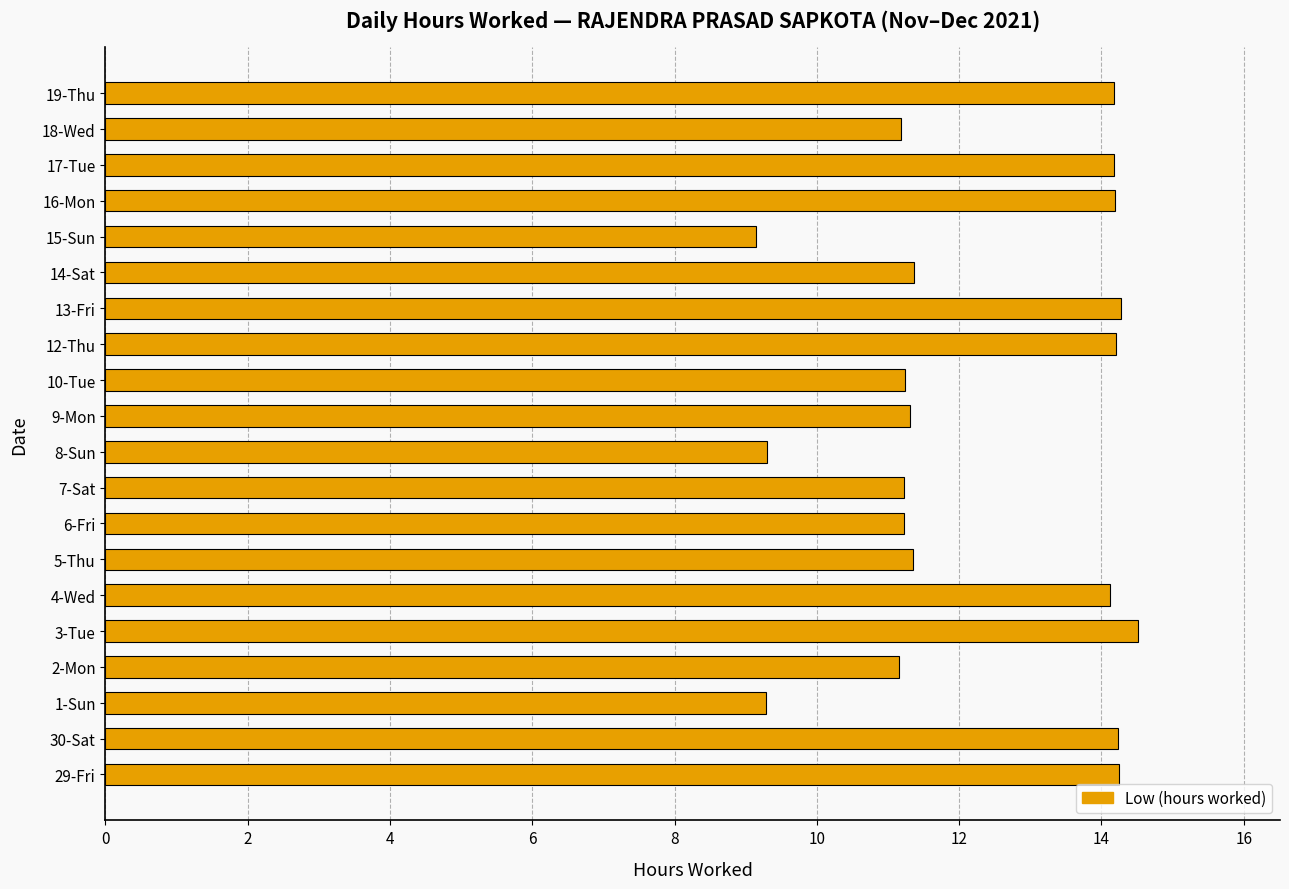

Approximately how many times larger is the value at 1-Sun compared to 14-Sat?

0.8